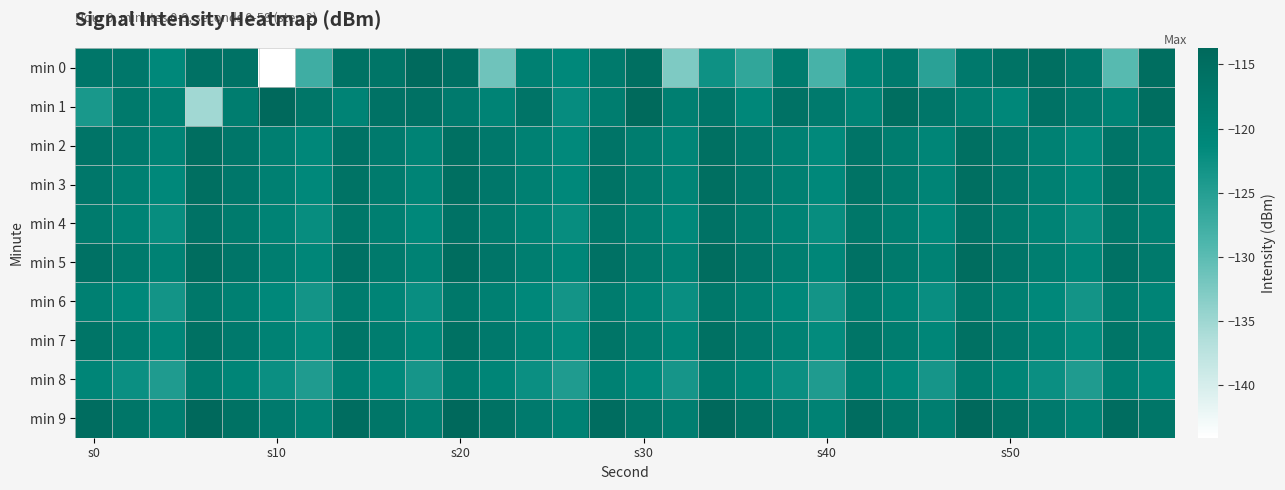

Which series has the widest spread of values?

min 0